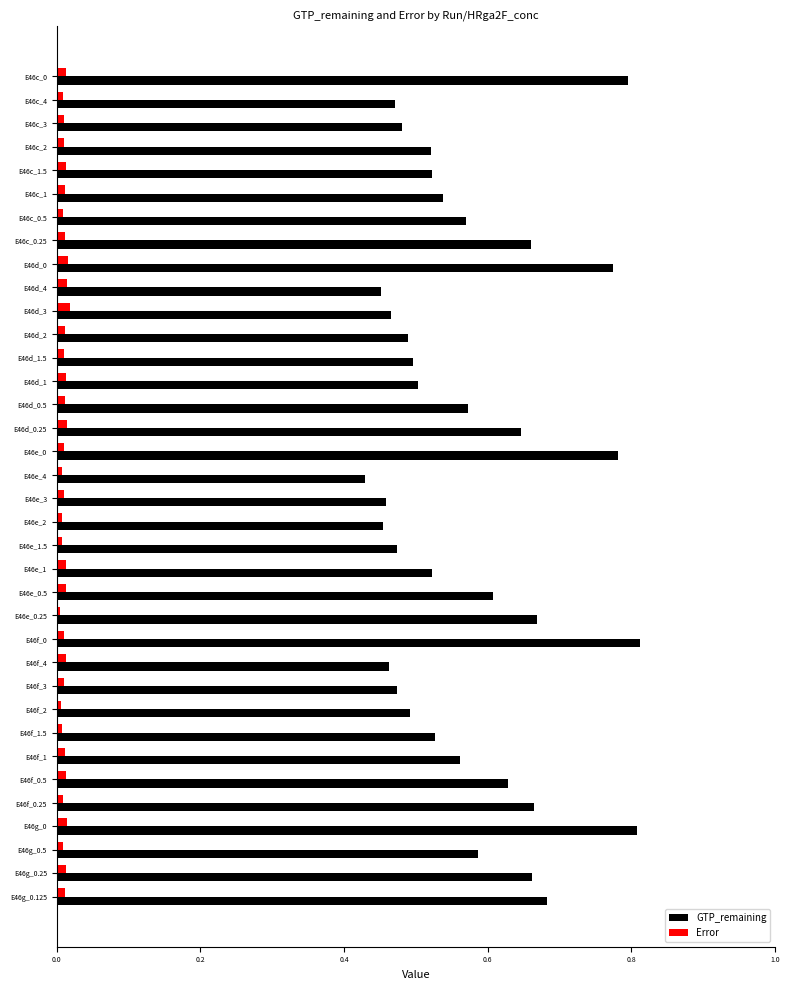

Which series has the largest range (max minus min)?

GTP_remaining